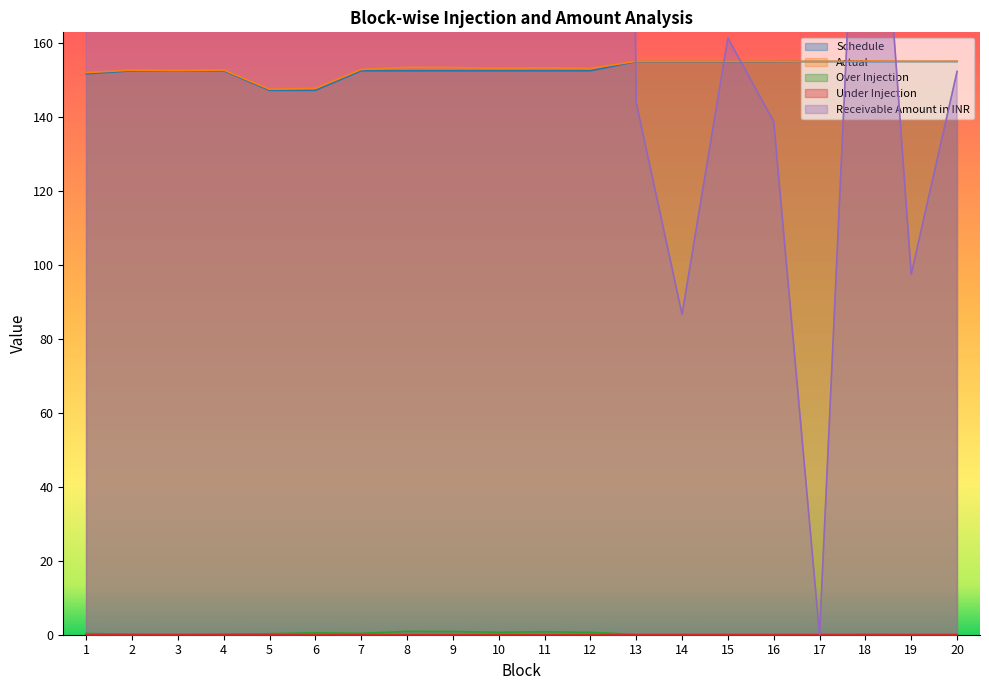

True or false: Actual and Receivable Amount in INR cross at least once.

True